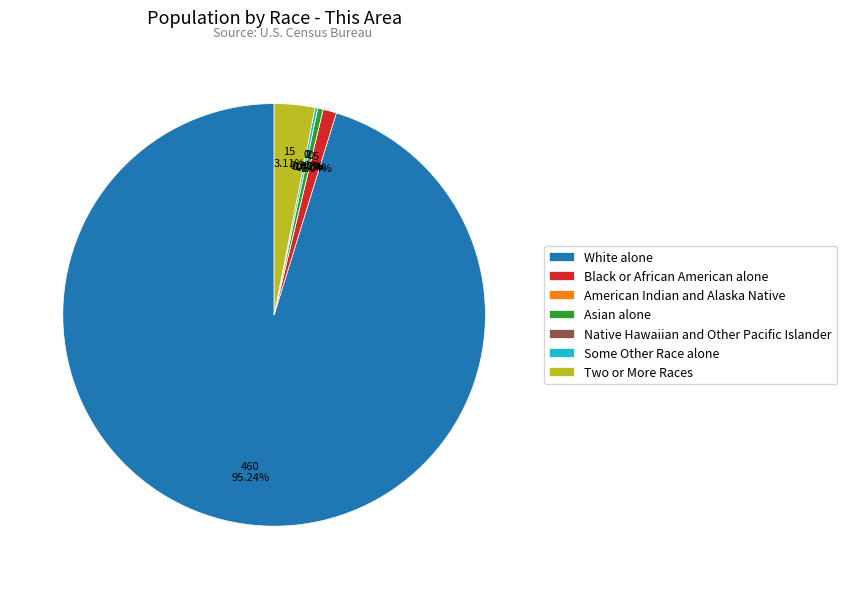

What is the total percentage of Native Hawaiian and Other Pacific Islander and Asian alone?

0.4%